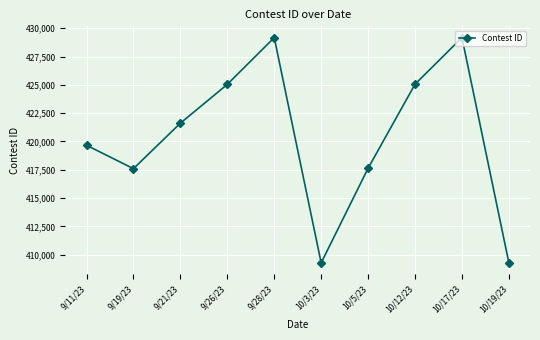

How many categories are shown in the chart?

10